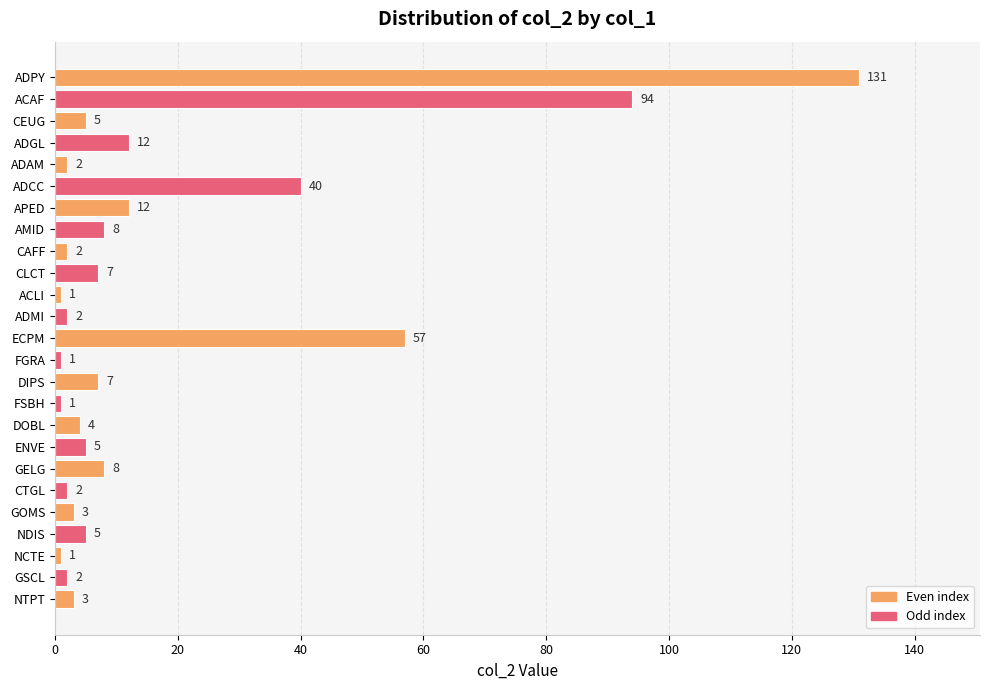

The chart shows a value of 2 at CTGL. True or false?

True